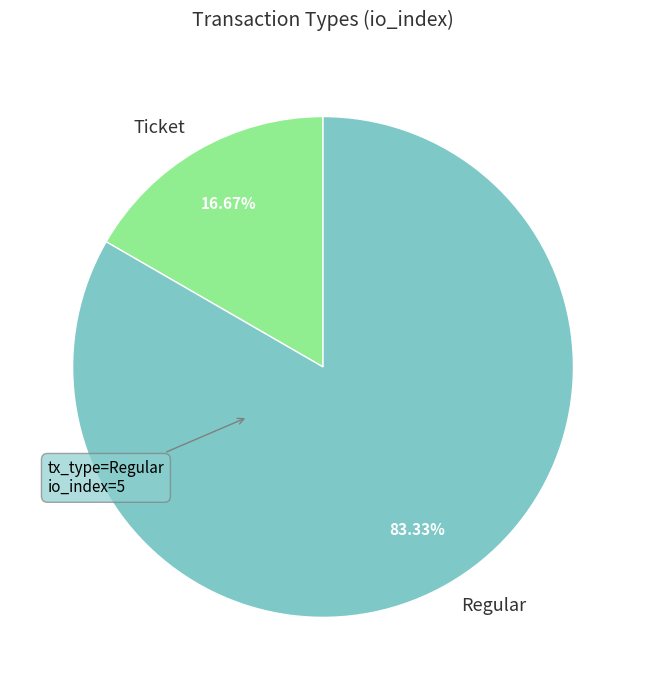

Between Ticket and Regular, which is larger?

Regular